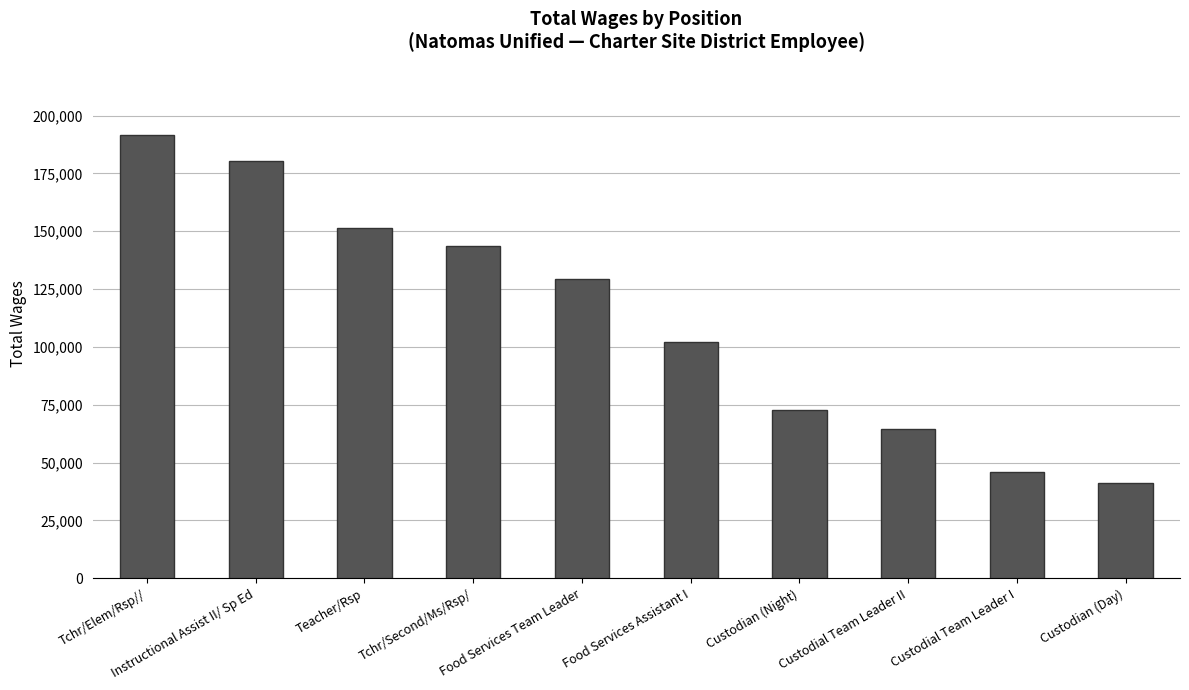

What is the maximum value shown in the chart?

191401